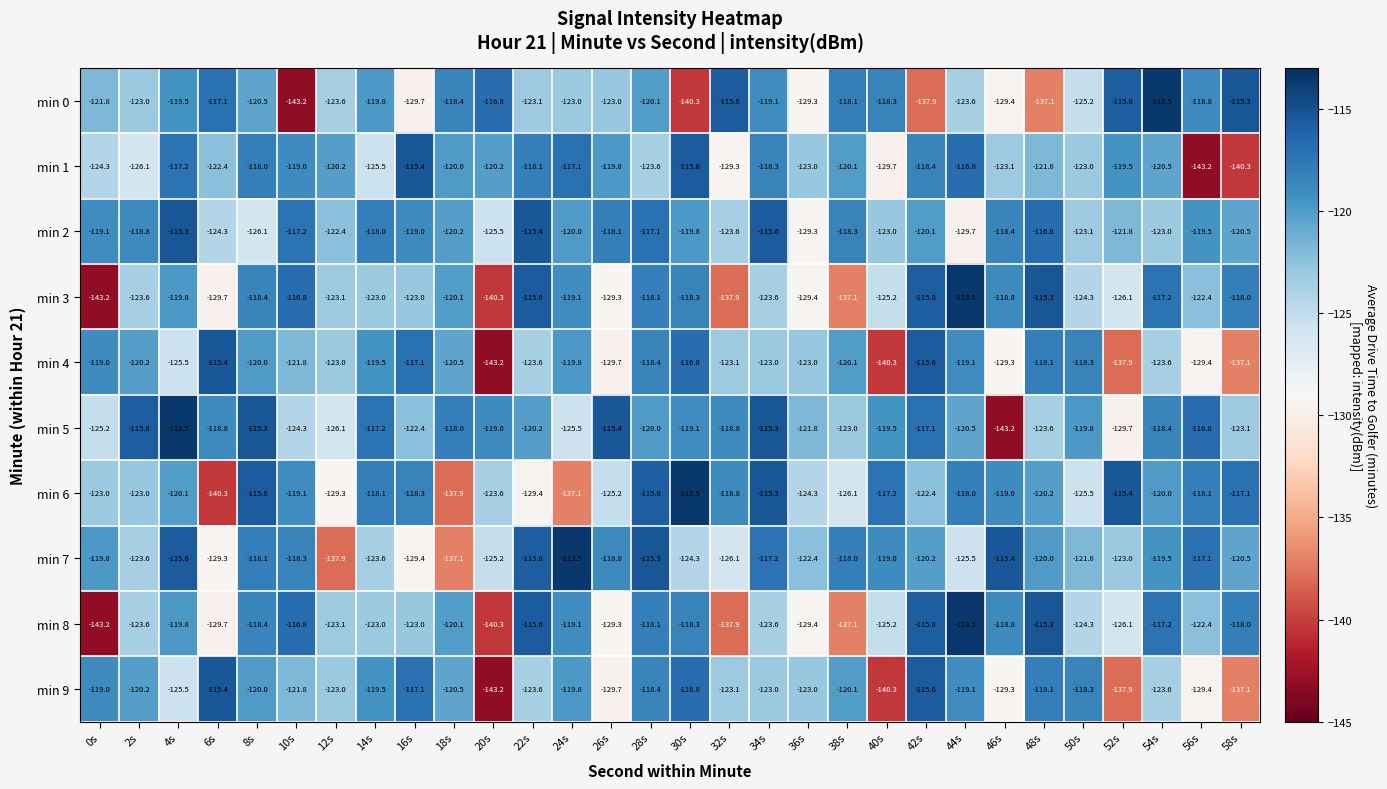

Count the number of data series in this chart.

10